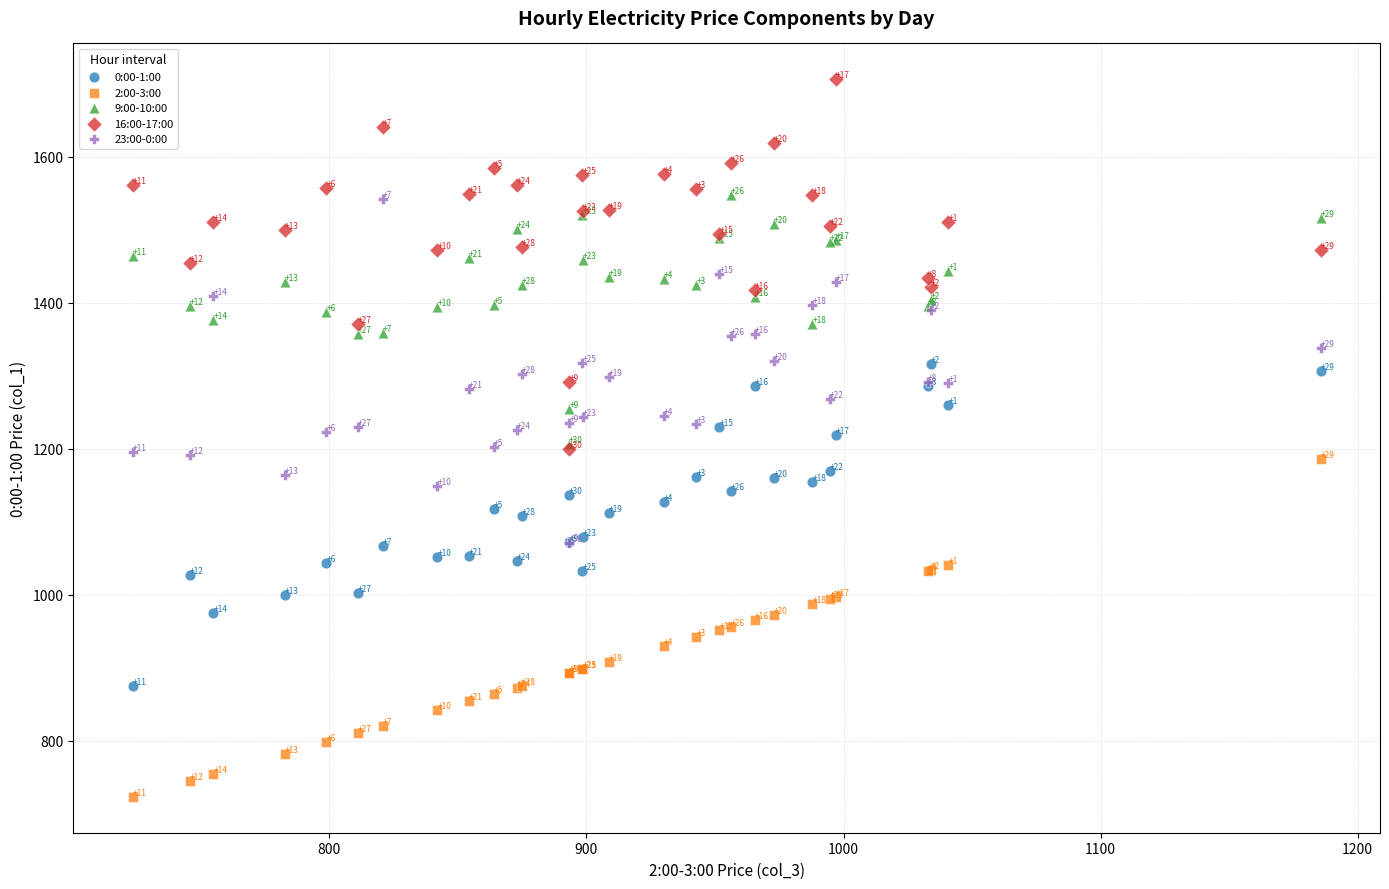

In the 9:00-10:00 series, what Y value is closest to 1376?

1377.1